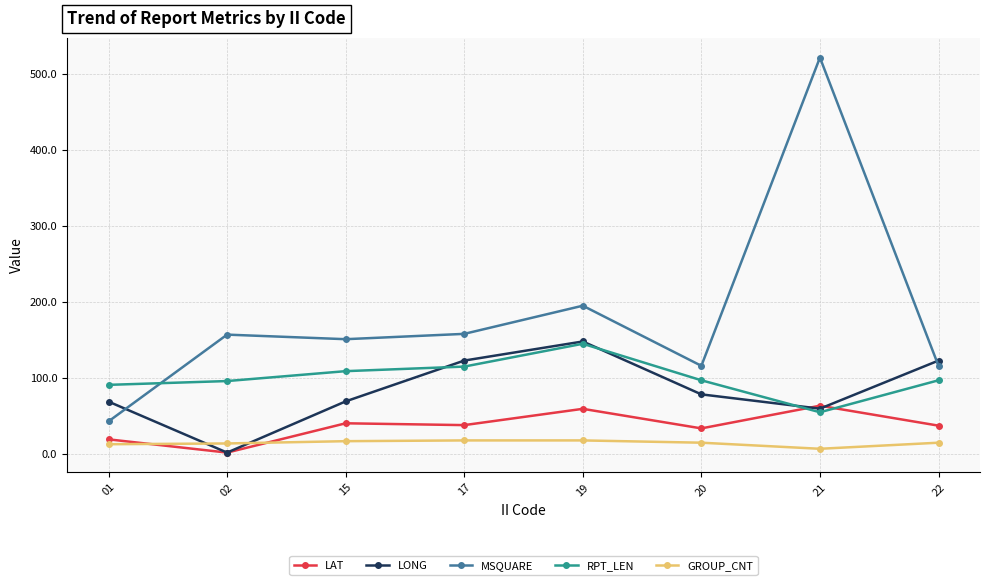

Which series has the largest range (max minus min)?

MSQUARE